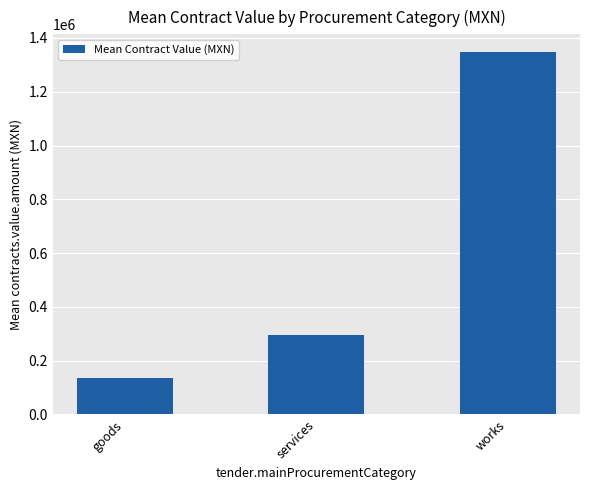

What is the sum of the values at goods and works?

1481283.2